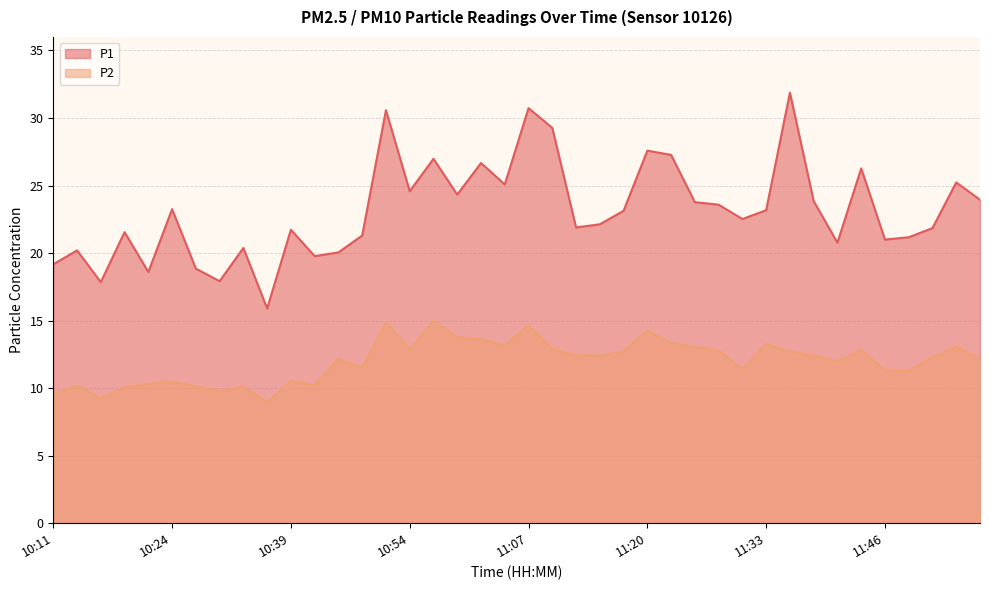

What is the spread (max minus min) of values at 10:57?

12.0